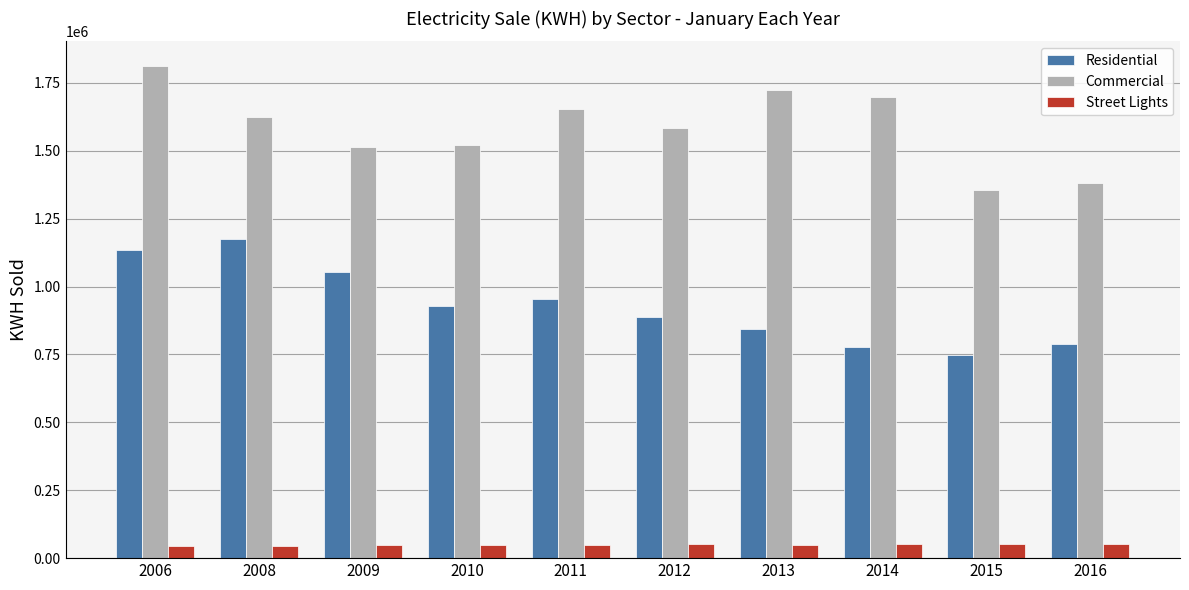

How many groups of bars are there?

10